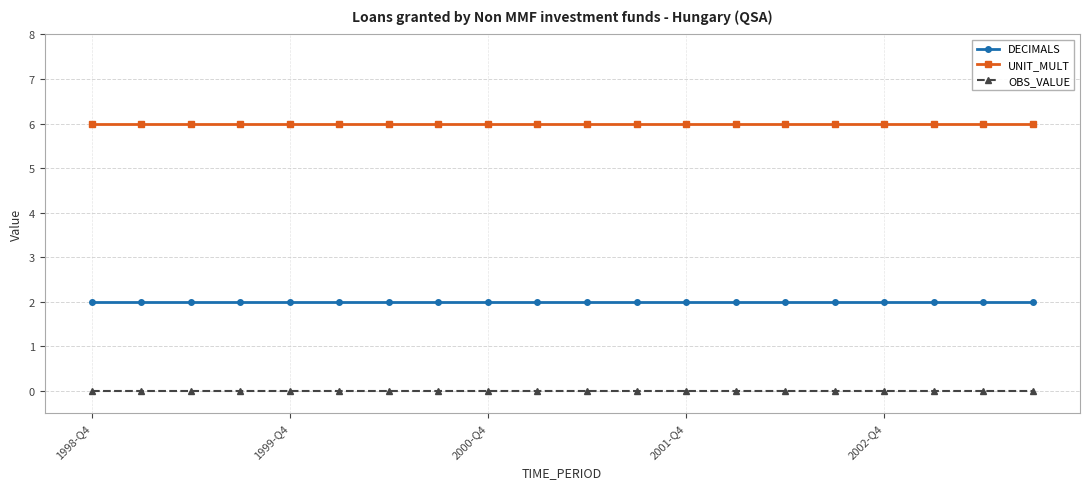

True or false: UNIT_MULT and OBS_VALUE cross at least once.

False